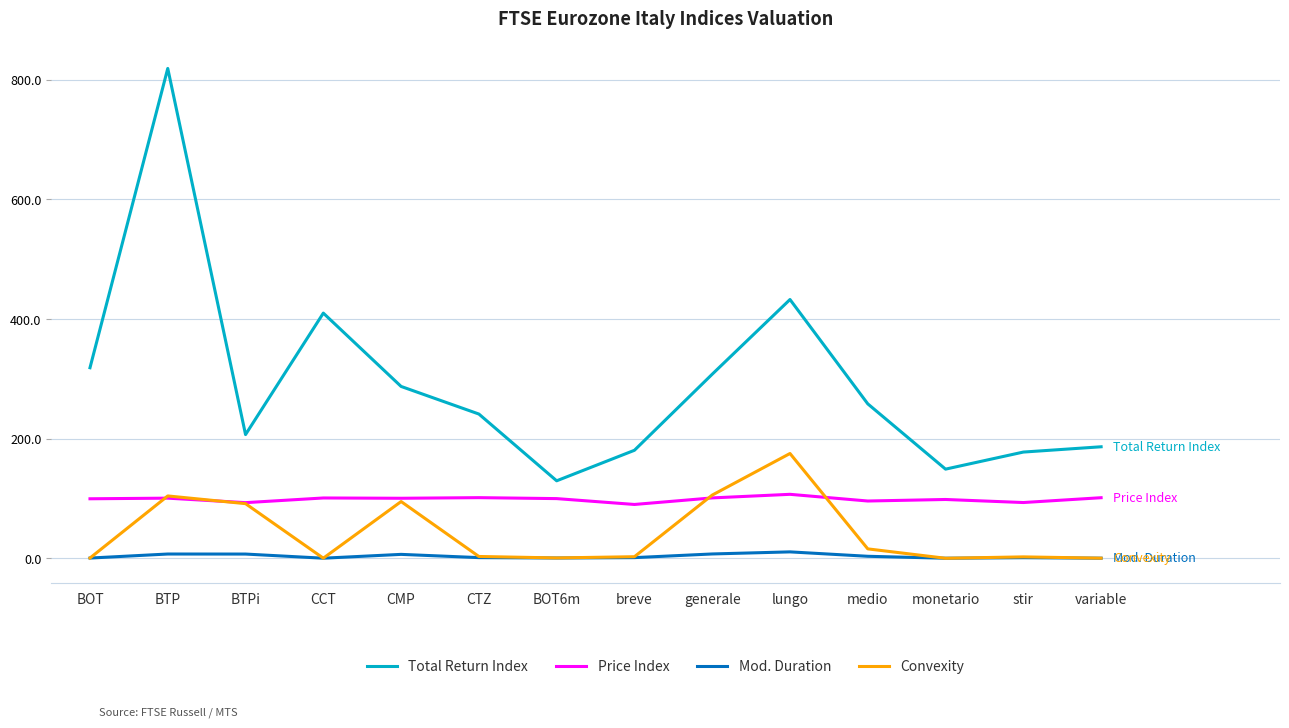

The Total Return Index series shows 57.8 at BTPi. True or false?

False